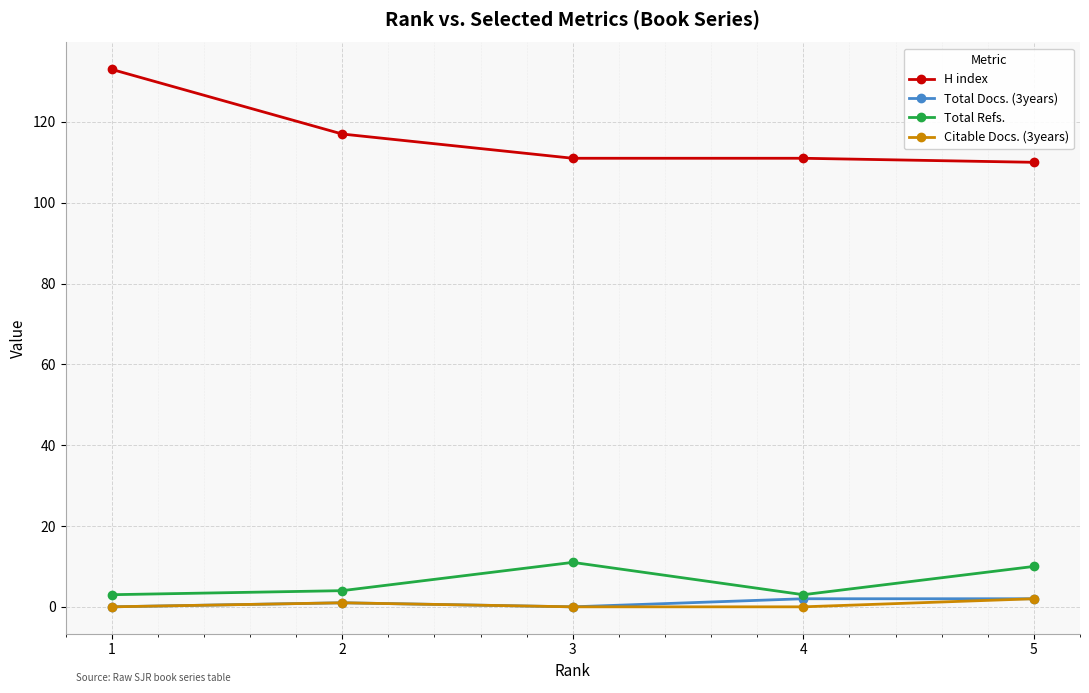

Where is the first local maximum for Total Refs.?

3